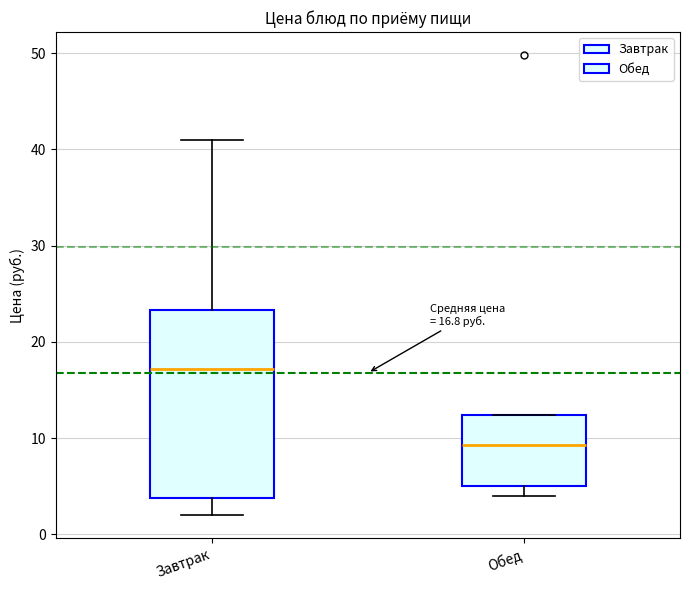

Which box is the tallest, from its lower edge to its upper edge?

Завтрак